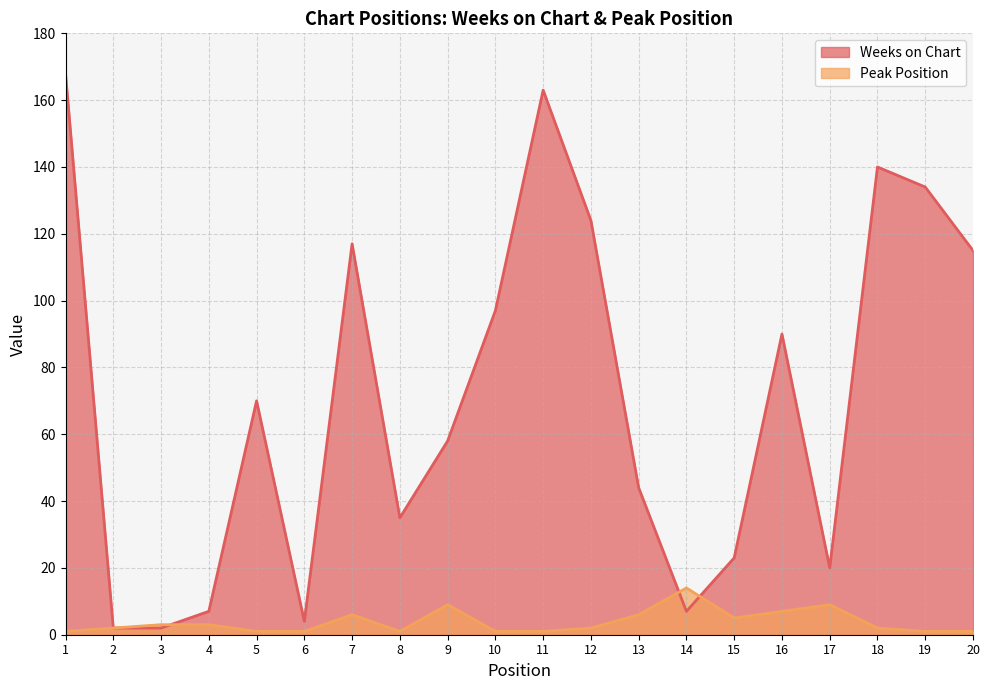

Reading left to right, list all the values displayed in this chart.

Weeks on Chart: 168	2	2	7	70	4	117	35	58	97	163	124	44	7	23	90	20	140	134	115
Peak Position: 1	2	3	3	1	1	6	1	9	1	1	2	6	14	5	7	9	2	1	1